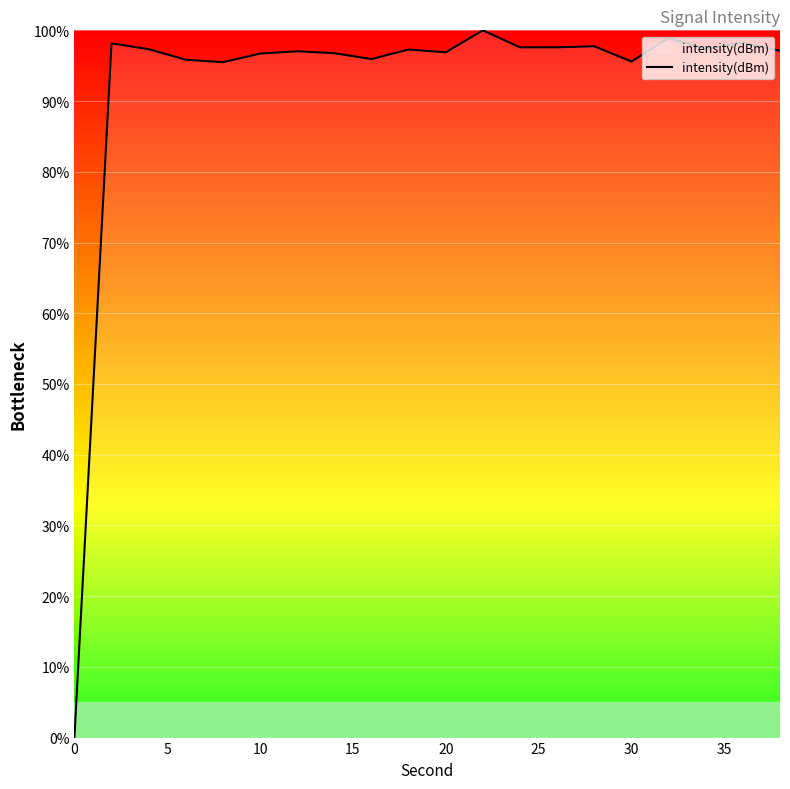

What is the difference between the maximum and minimum values?

100.0